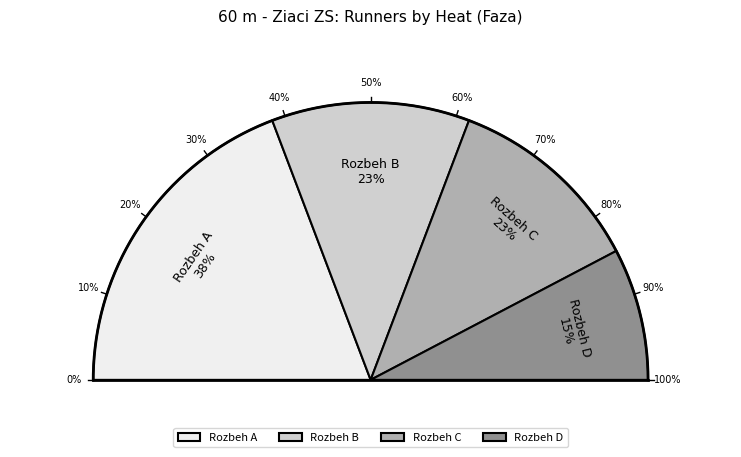

Approximately how many times larger is the value at Rozbeh C compared to Rozbeh D?

1.5